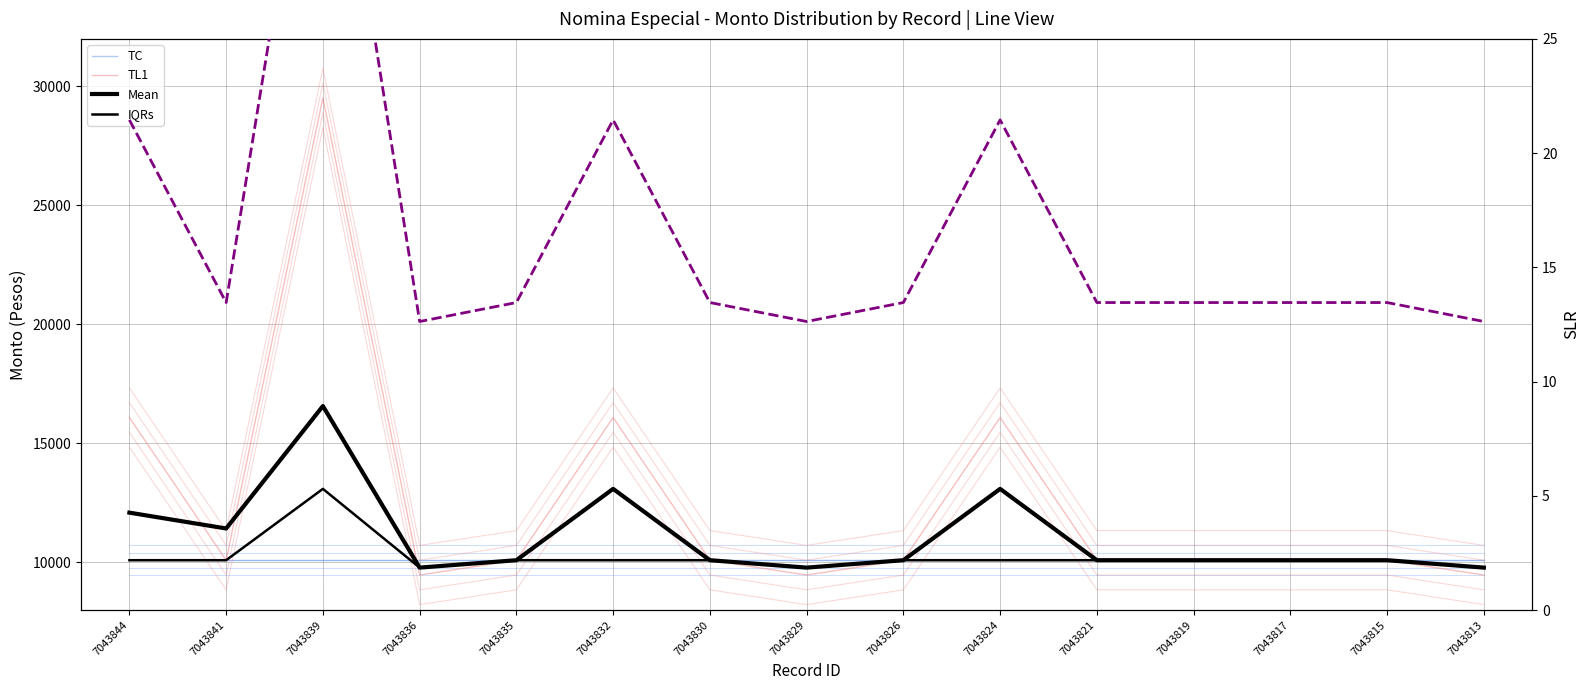

Does the chart display data point markers on the line(s)?

No